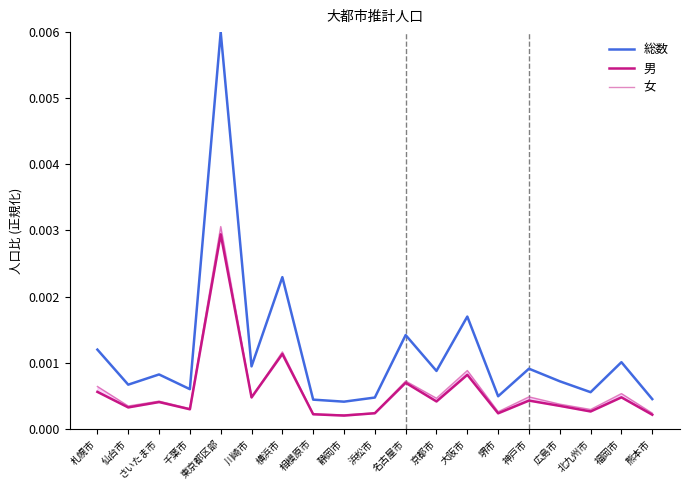

What is the label of the 3rd point from the right?

北九州市